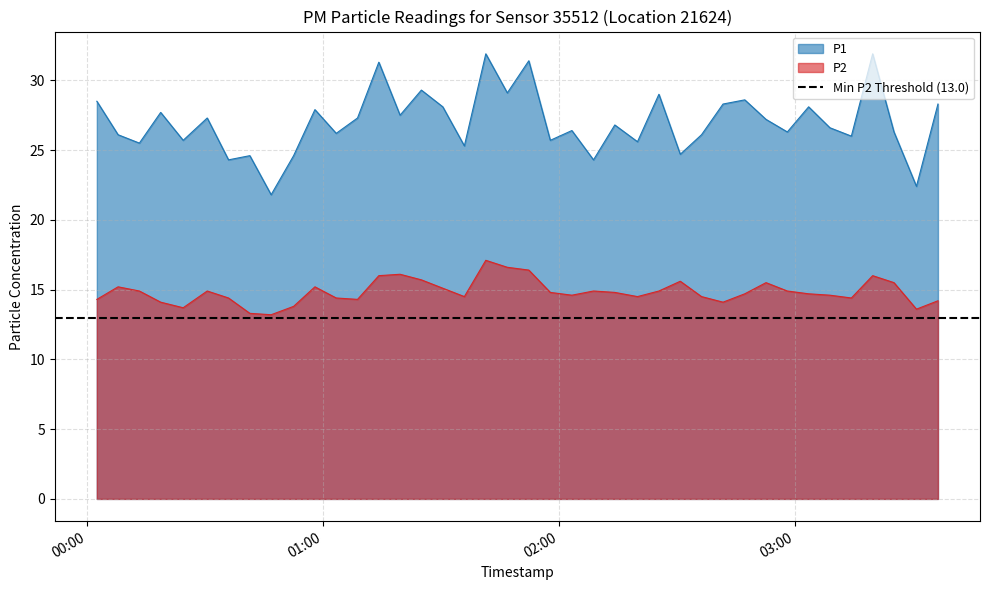

What is the value of the P2 point at the 11th from the left?

15.2